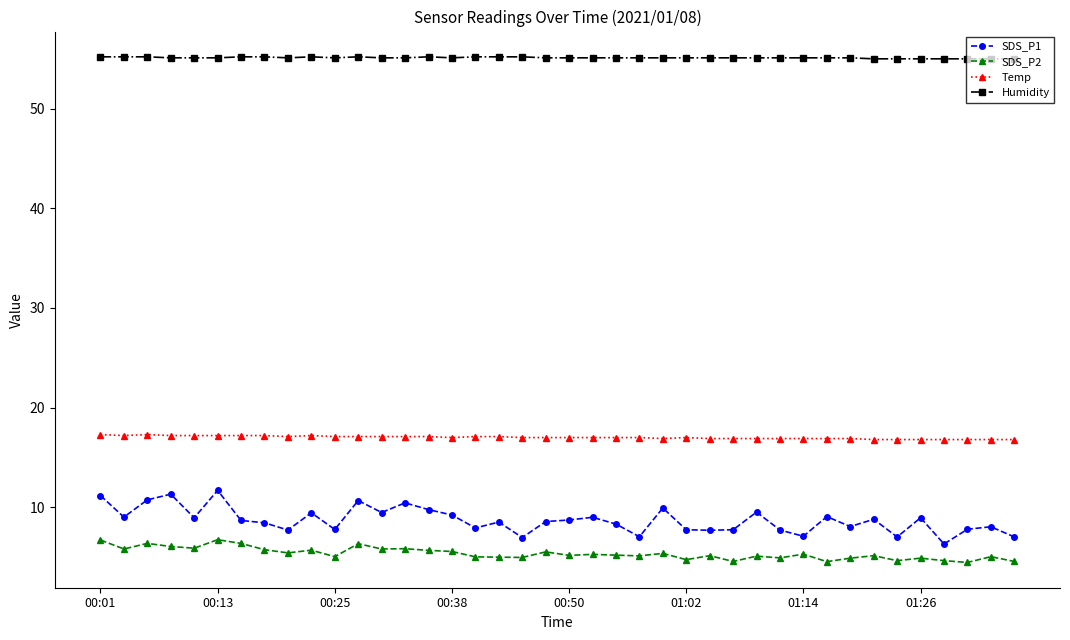

True or false: Humidity and SDS_P1 intersect in this chart.

False